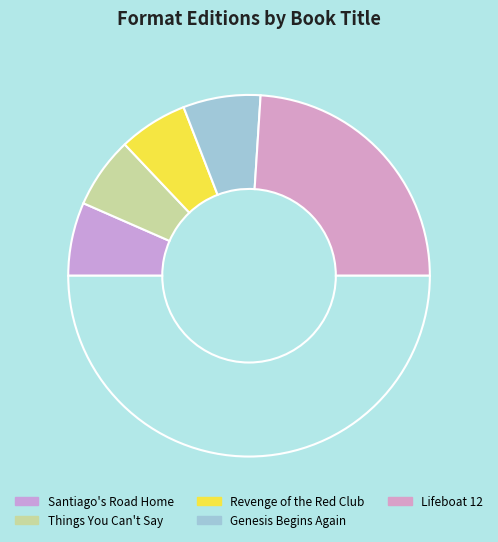

Rank the categories by value from lowest to highest.

Revenge of the Red Club, Things You Can't Say, Santiago's Road Home, Genesis Begins Again, Lifeboat 12